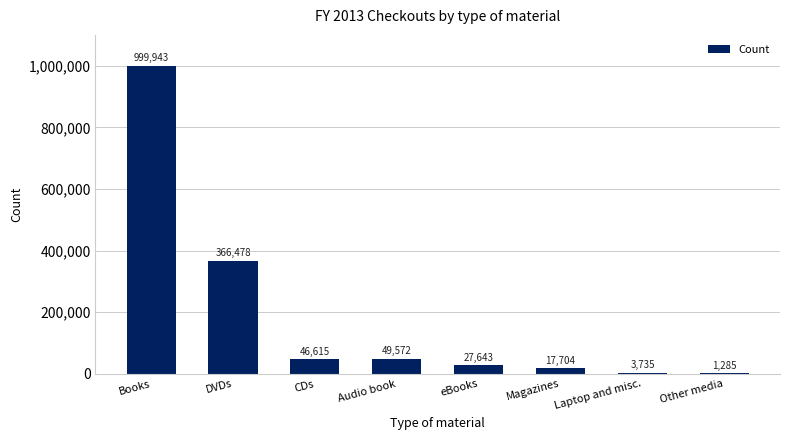

What is the sum of all values?

1512975